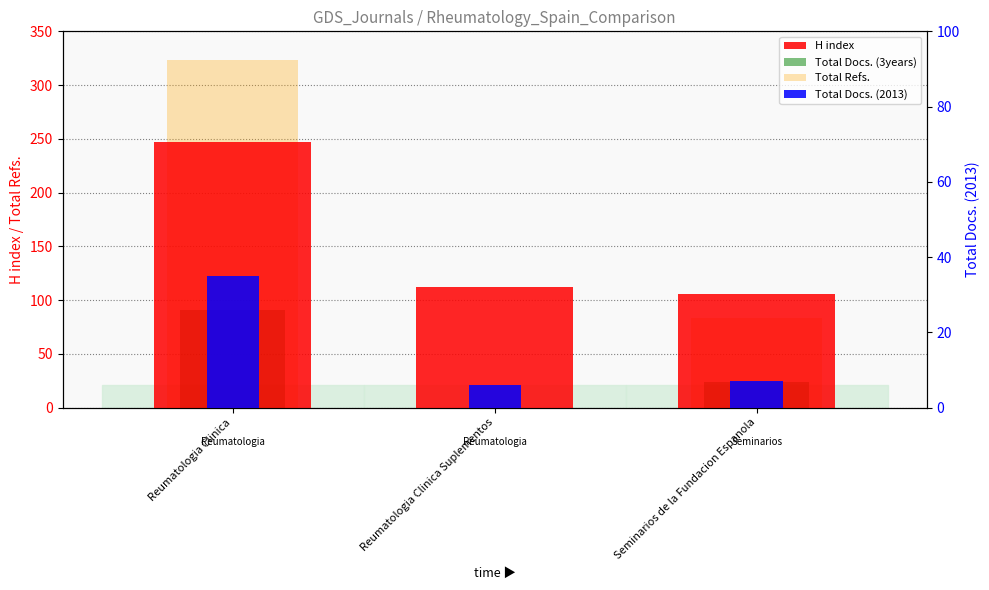

What is the maximum value shown in the chart?

323